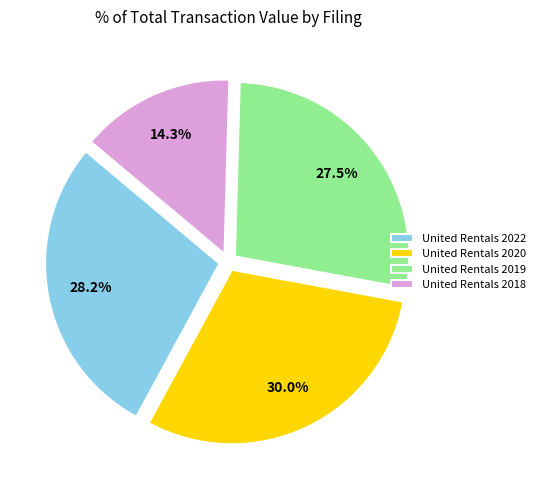

What percentage do United Rentals 2018 and United Rentals 2019 together represent?

41.8%